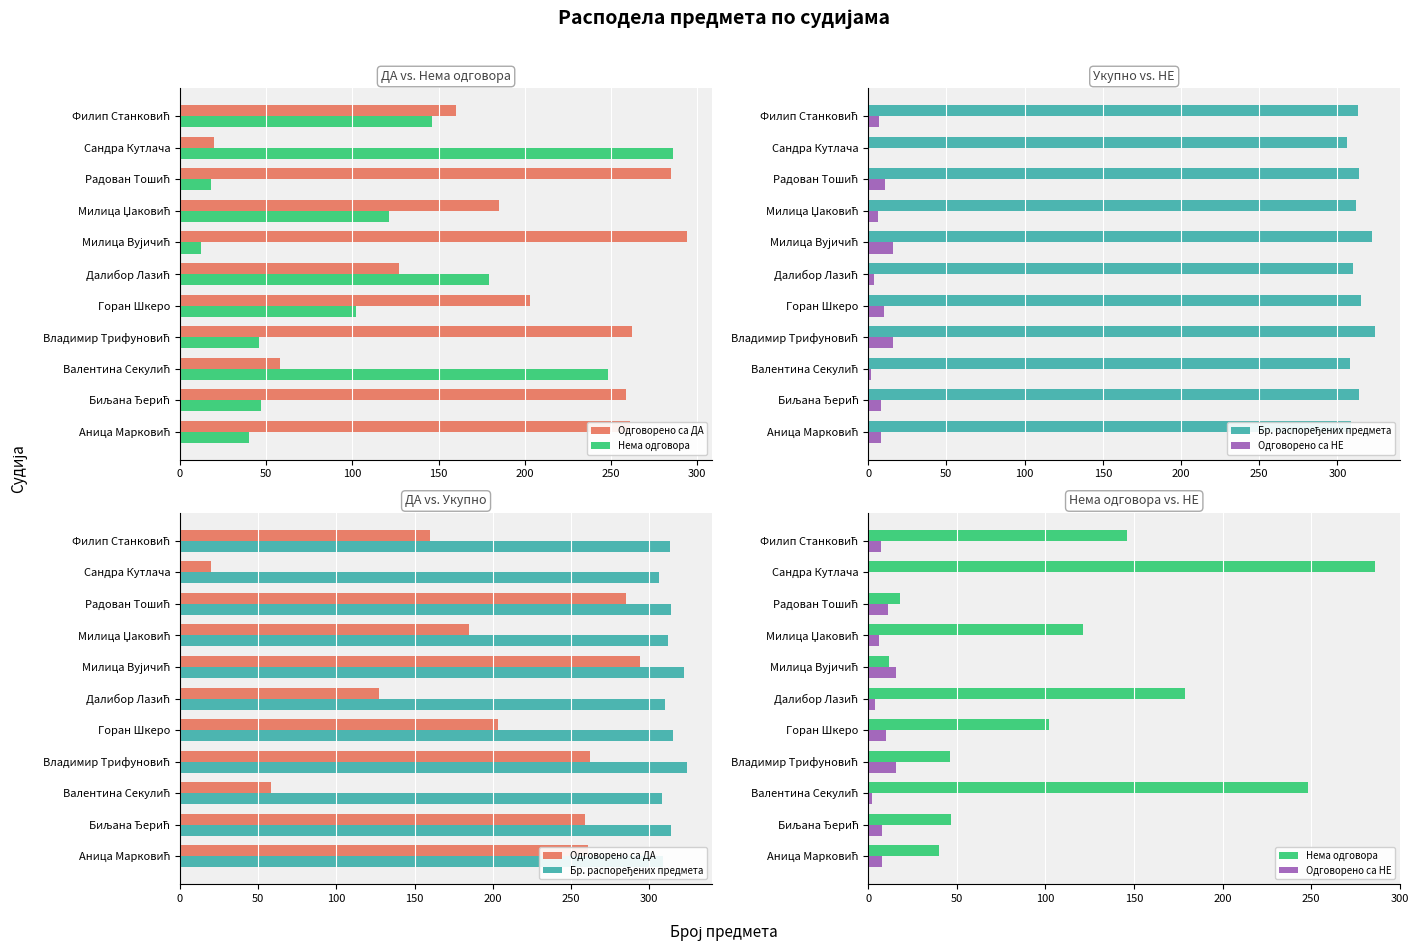

At Биљана Ђерић, list the series in order from smallest to largest.

Одговорено са НЕ, Нема одговора, Одговорено са ДА, Бр. распоређених предмета